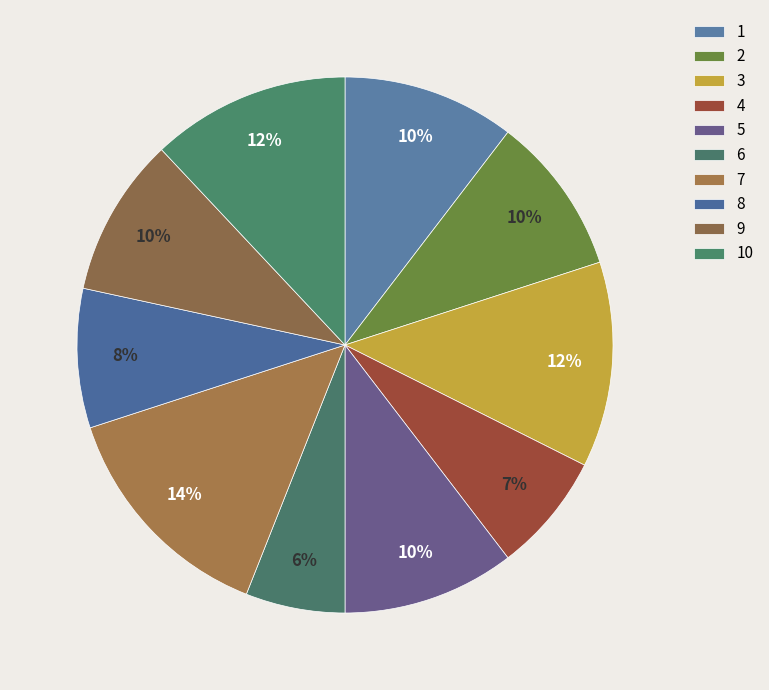

To the nearest percent, what is the difference between the 6 and 9 slice percentages?

4%